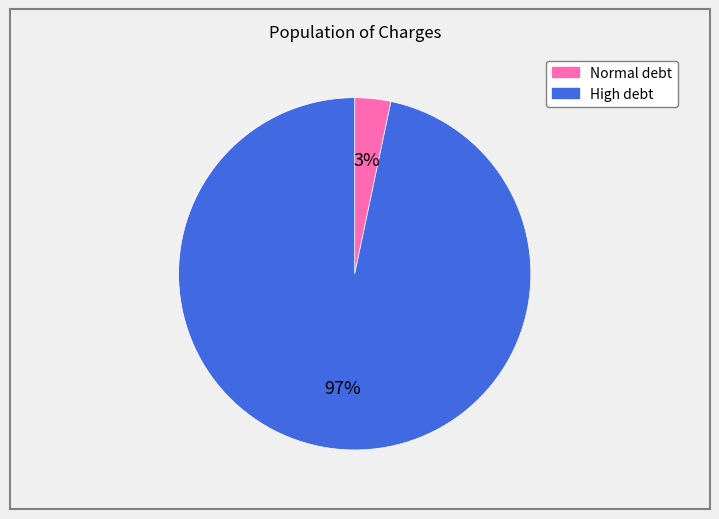

Count the number of slices in the pie.

2